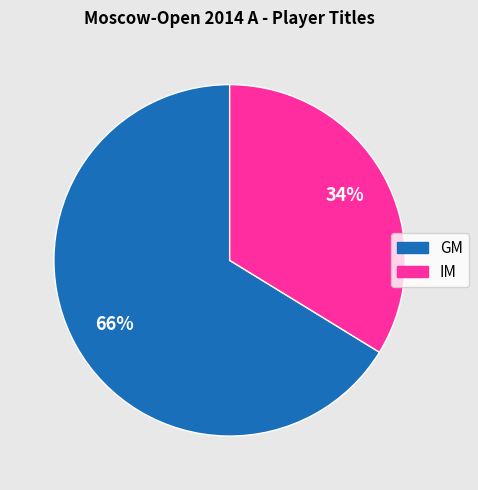

To the nearest percent, what is the combined percentage of GM and IM?

100%